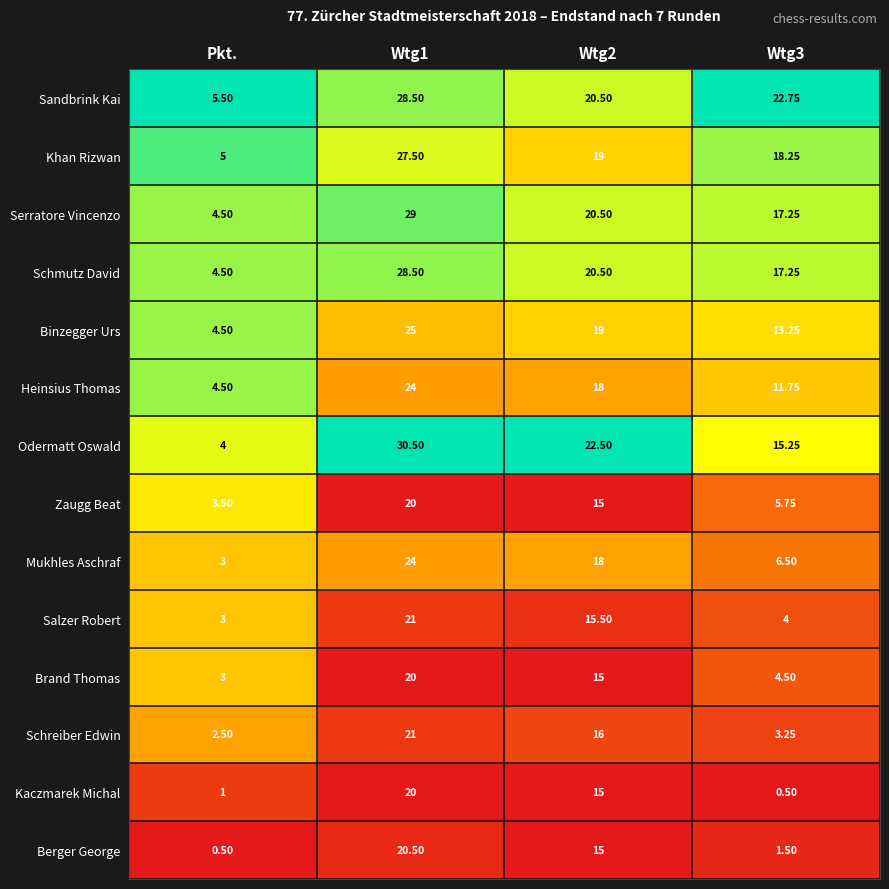

Which series has the largest range (max minus min)?

Odermatt Oswald